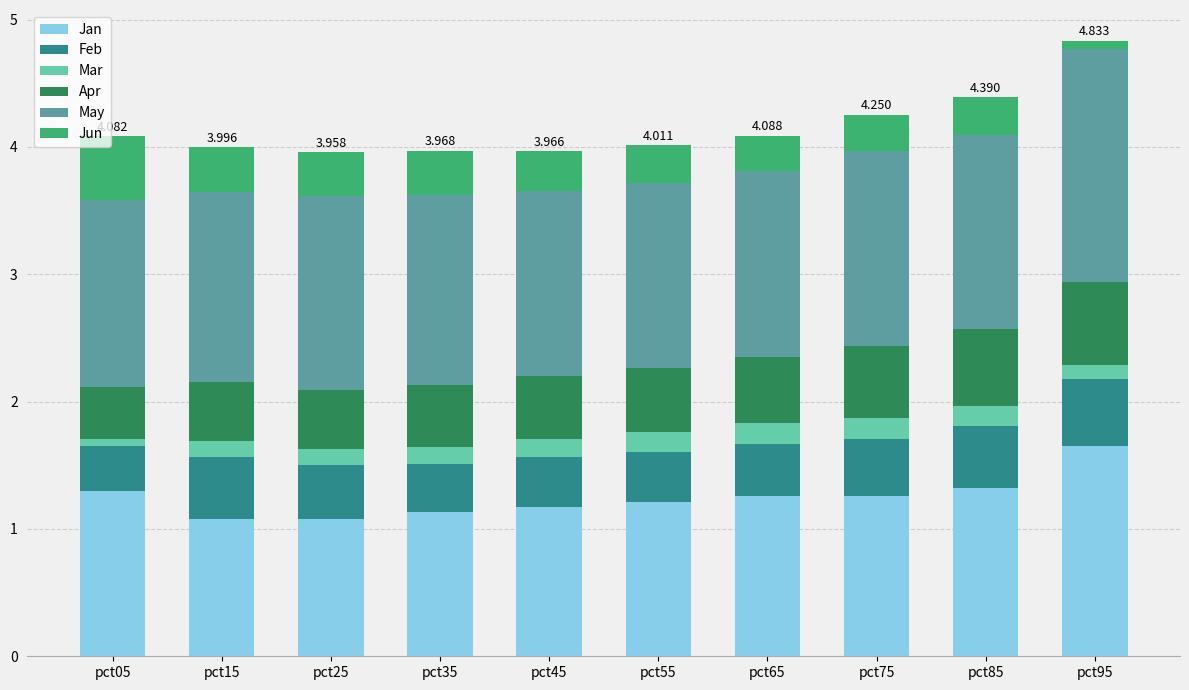

Is it true that Mar equals 0.1 at pct65?

False